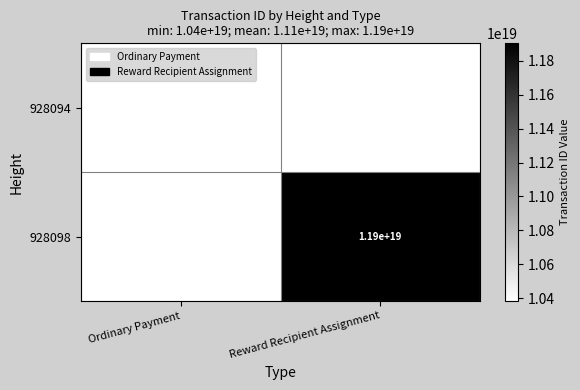

How many data points does each series have?

2